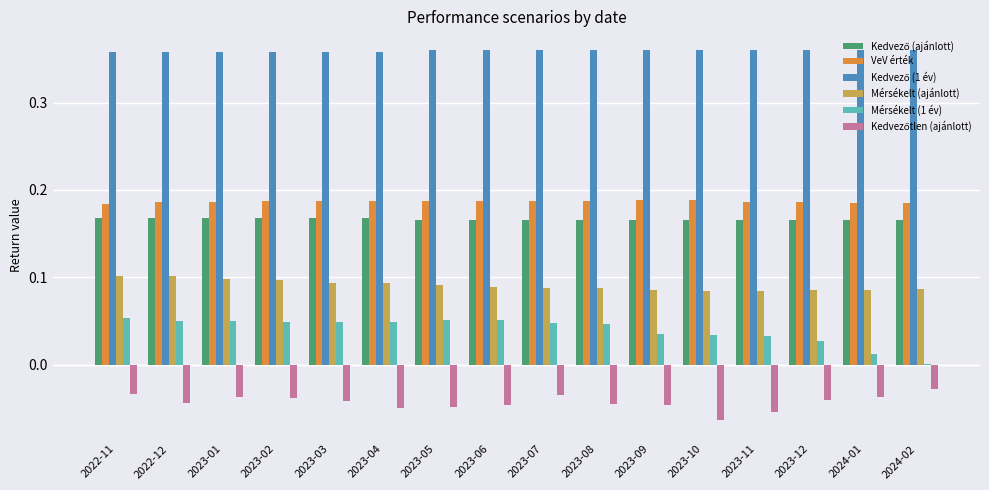

What is the total value across all series at 2023-09?

0.8